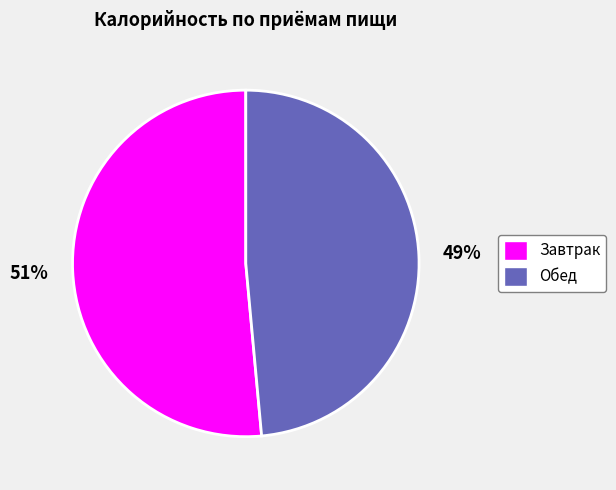

How many segments does this pie chart have?

2